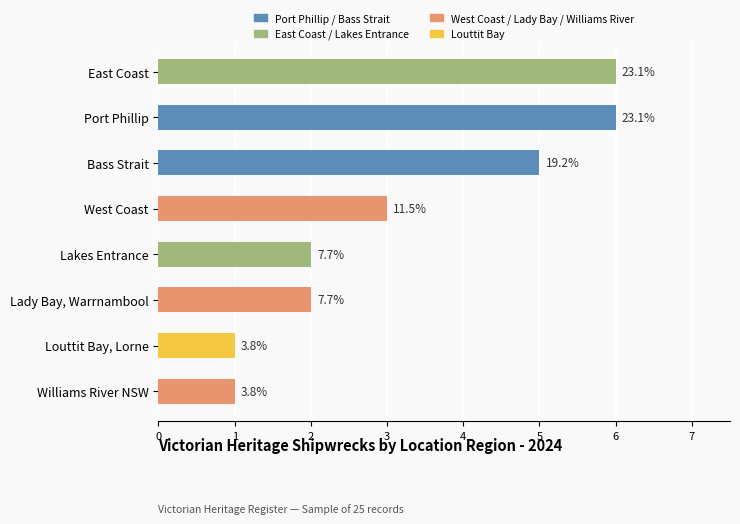

What is the minimum value shown in the chart?

1